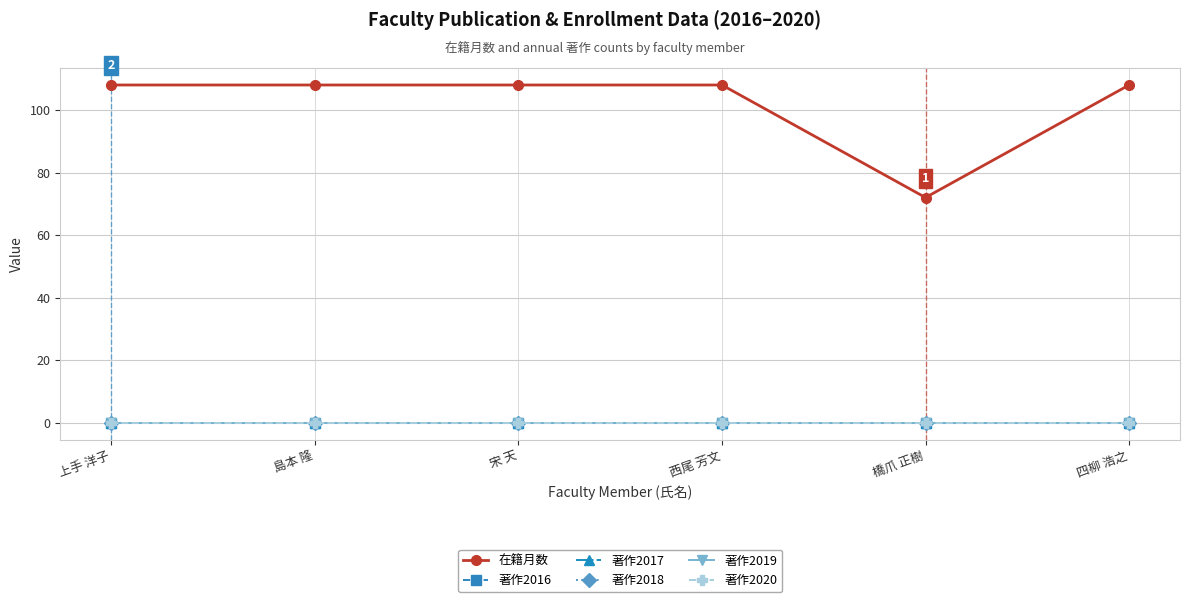

Reading right to left, what are all the values shown in this chart?

在籍月数: 四柳 浩之=108	橋爪 正樹=72	西尾 芳文=108	宋 天=108	島本 隆=108	上手 洋子=108
著作2016: 四柳 浩之=0	橋爪 正樹=0	西尾 芳文=0	宋 天=0	島本 隆=0	上手 洋子=0
著作2017: 四柳 浩之=0	橋爪 正樹=0	西尾 芳文=0	宋 天=0	島本 隆=0	上手 洋子=0
著作2018: 四柳 浩之=0	橋爪 正樹=0	西尾 芳文=0	宋 天=0	島本 隆=0	上手 洋子=0
著作2019: 四柳 浩之=0	橋爪 正樹=0	西尾 芳文=0	宋 天=0	島本 隆=0	上手 洋子=0
著作2020: 四柳 浩之=0	橋爪 正樹=0	西尾 芳文=0	宋 天=0	島本 隆=0	上手 洋子=0